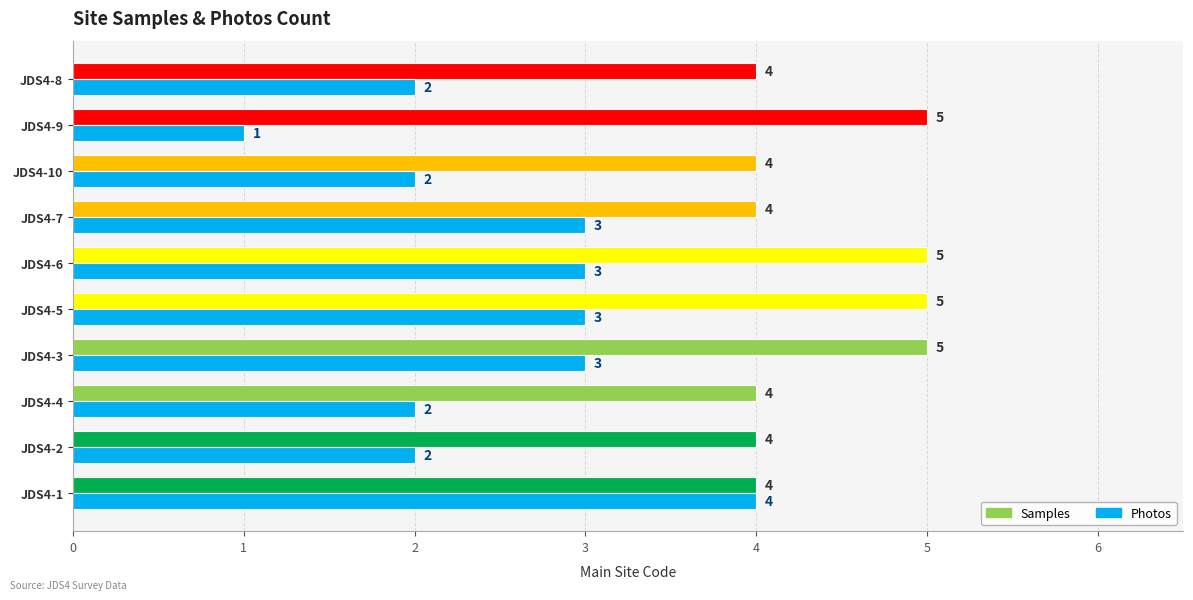

What value does the Samples series have at JDS4-3?

5